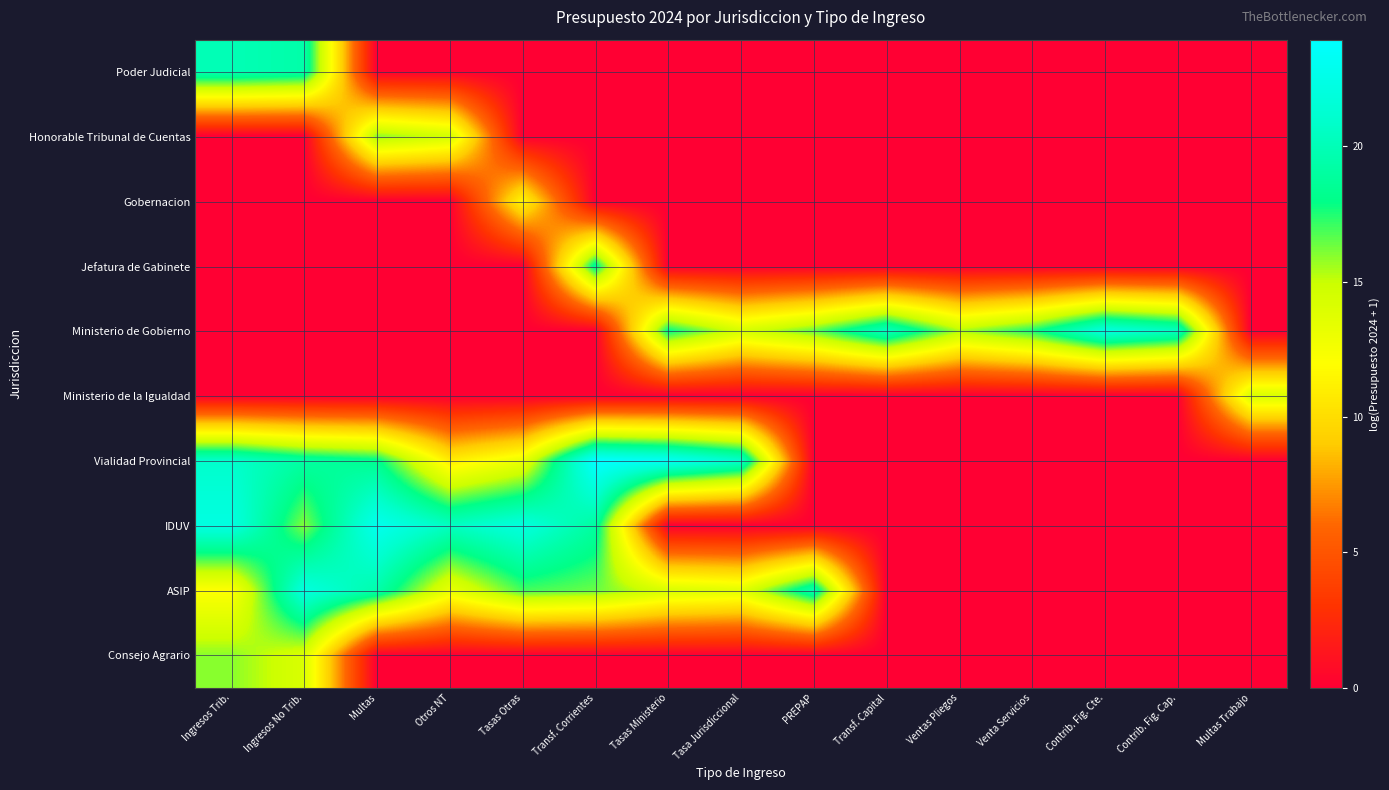

How many data points does each series have?

15